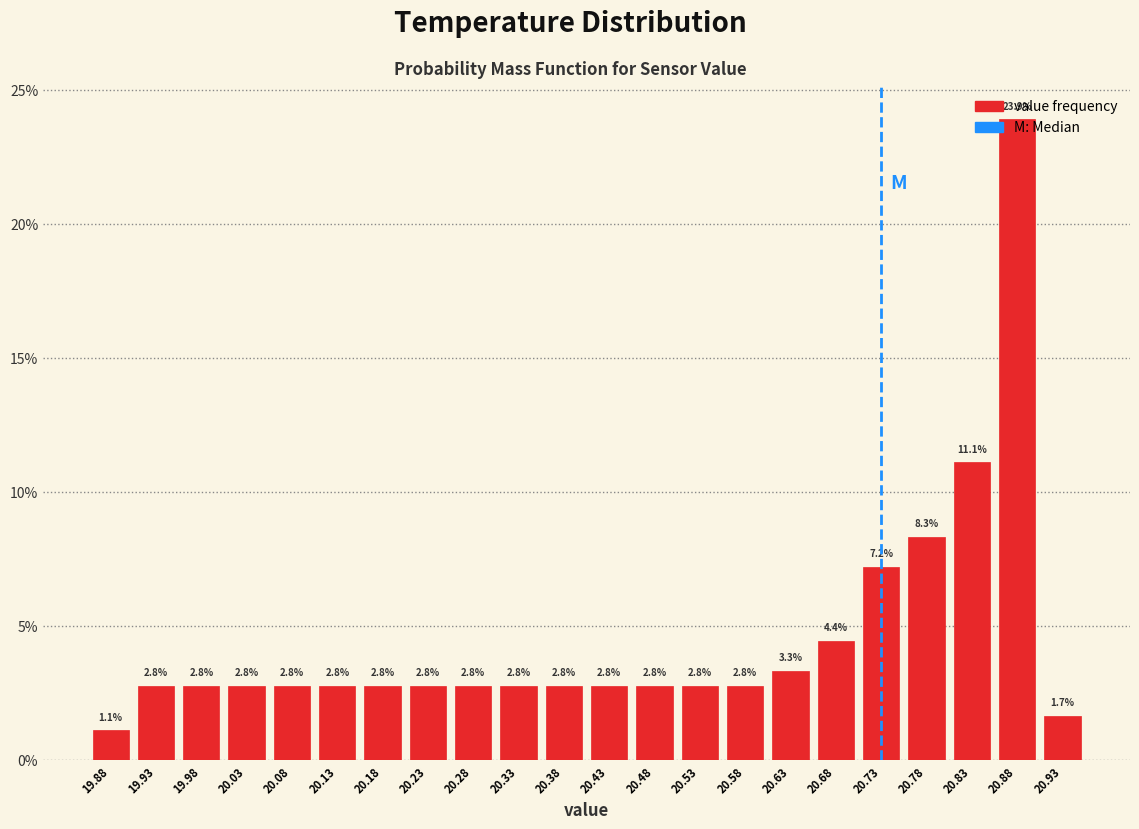

Which range on the x-axis has the tallest bar?

20.85 to 20.90